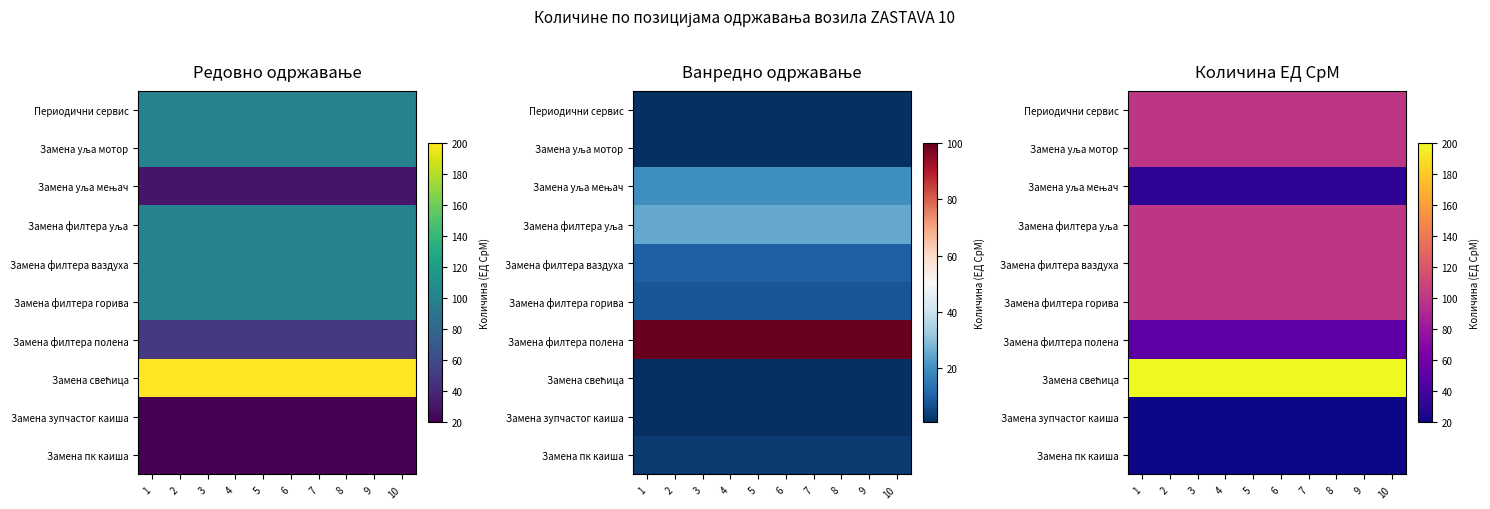

The Замена филтера ваздуха series shows 100 at 10. True or false?

True